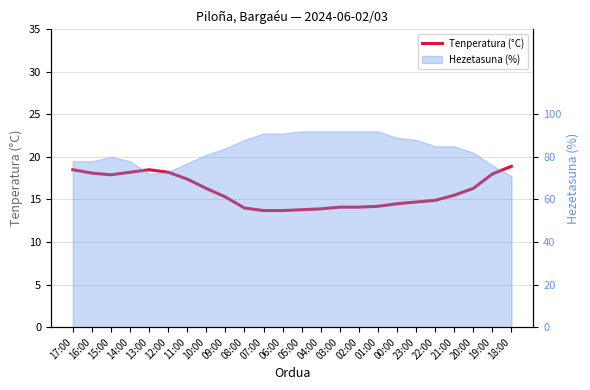

Where is the data nearest to the value 16?

10:00